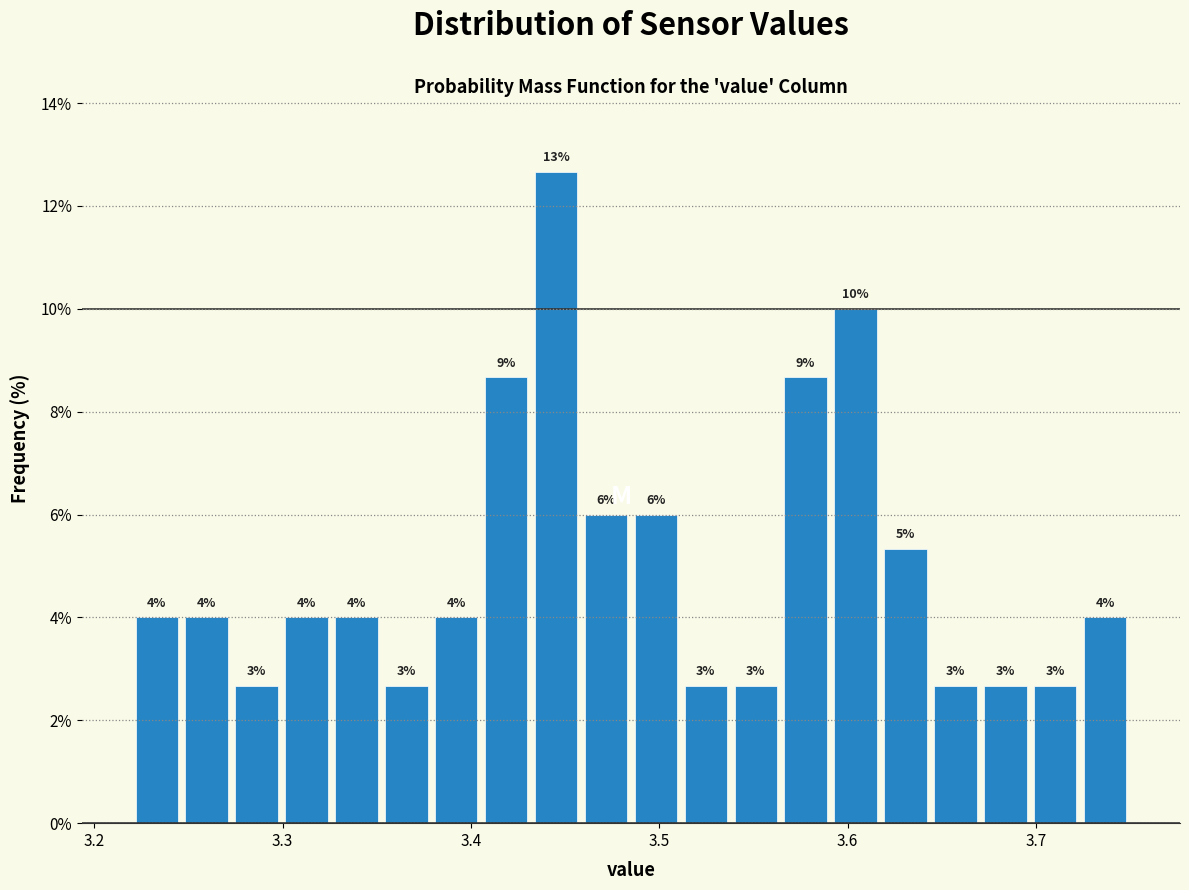

Around what value on the x-axis is the tallest bar? Give the approximate position of its centre, as read against the axis.

3.45